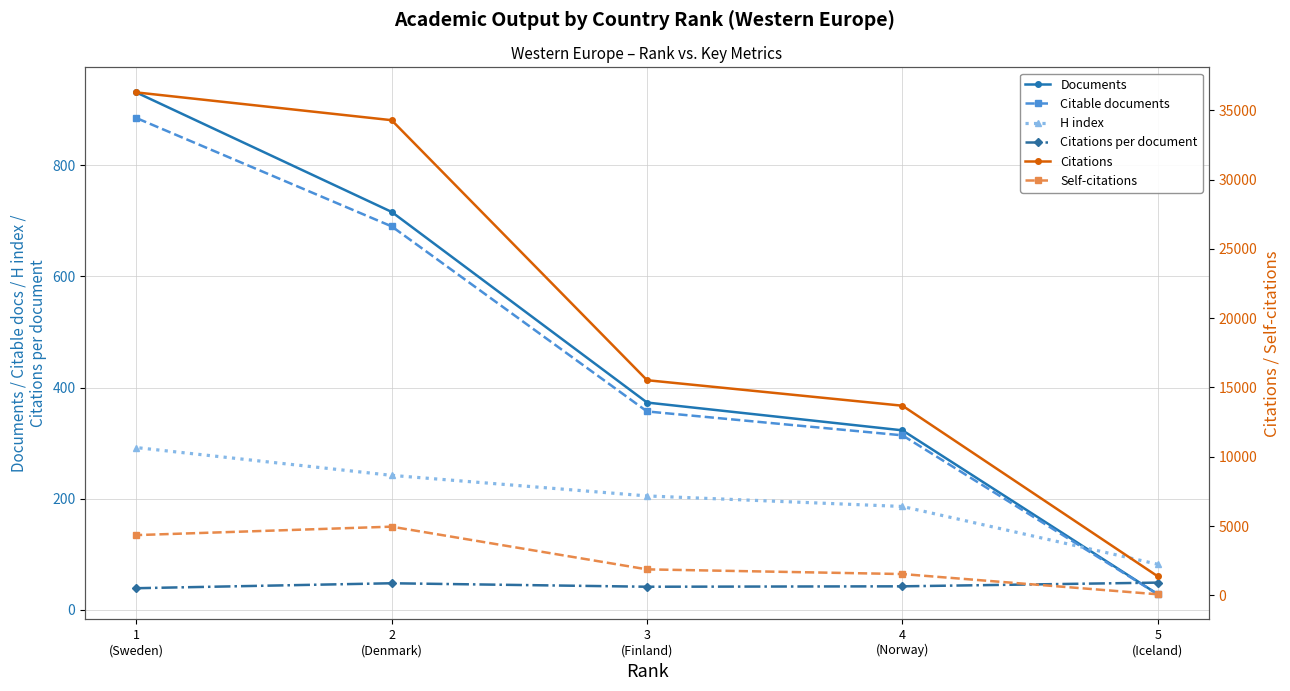

At which label is Self-citations closest to 2523?

3
(Finland)